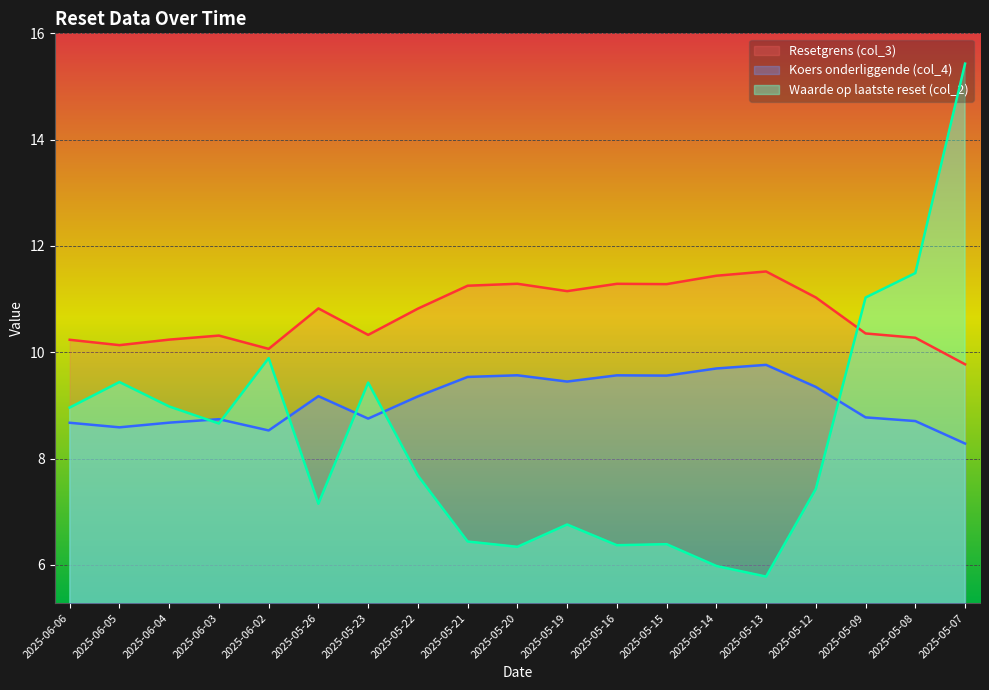

What is the difference between the maximum and minimum values in the Resetgrens (col_3) series?

1.7